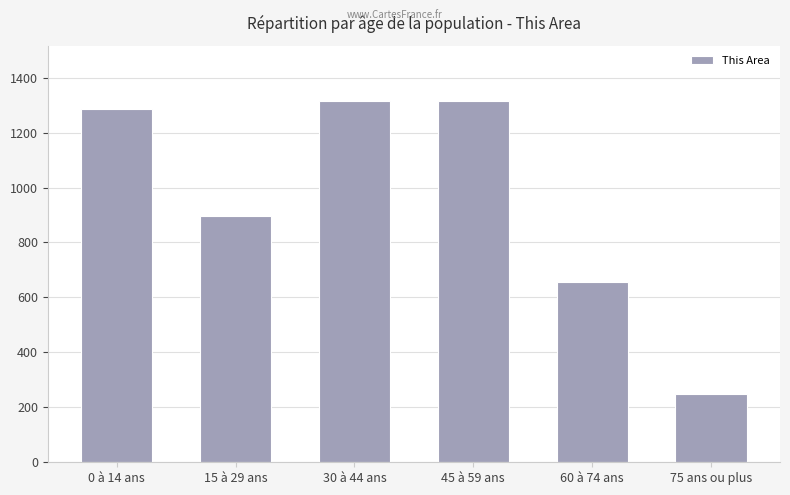

What is the difference between the second highest and minimum values?

1068